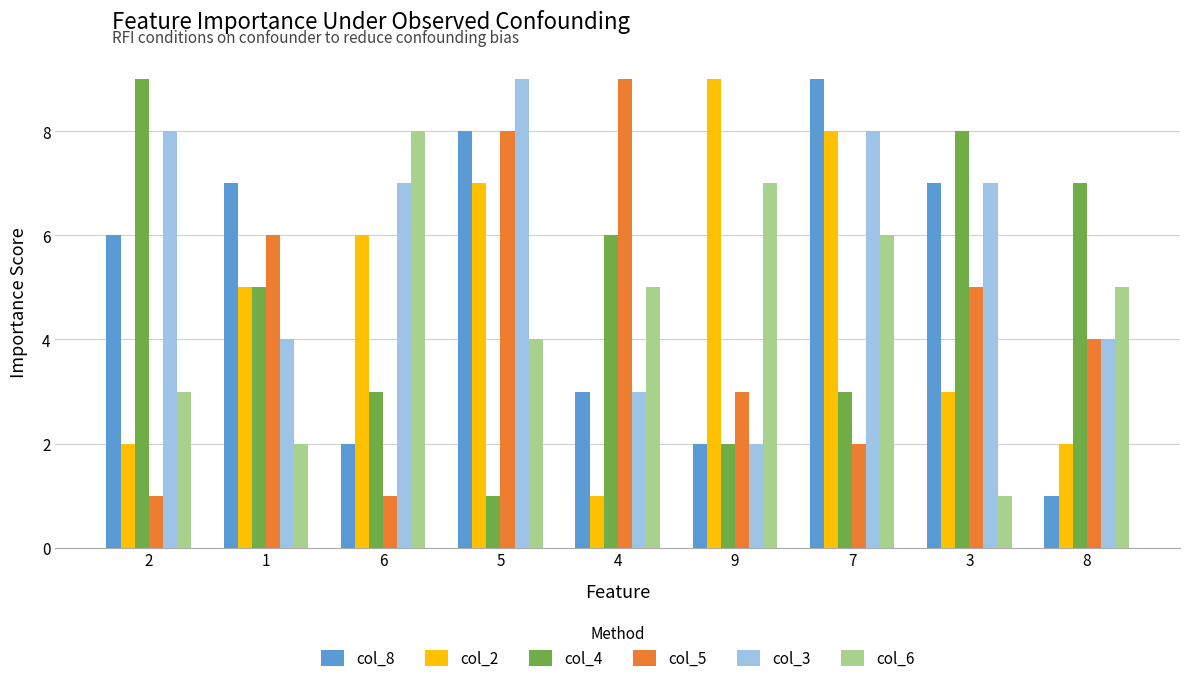

How many series are shown in this chart?

6